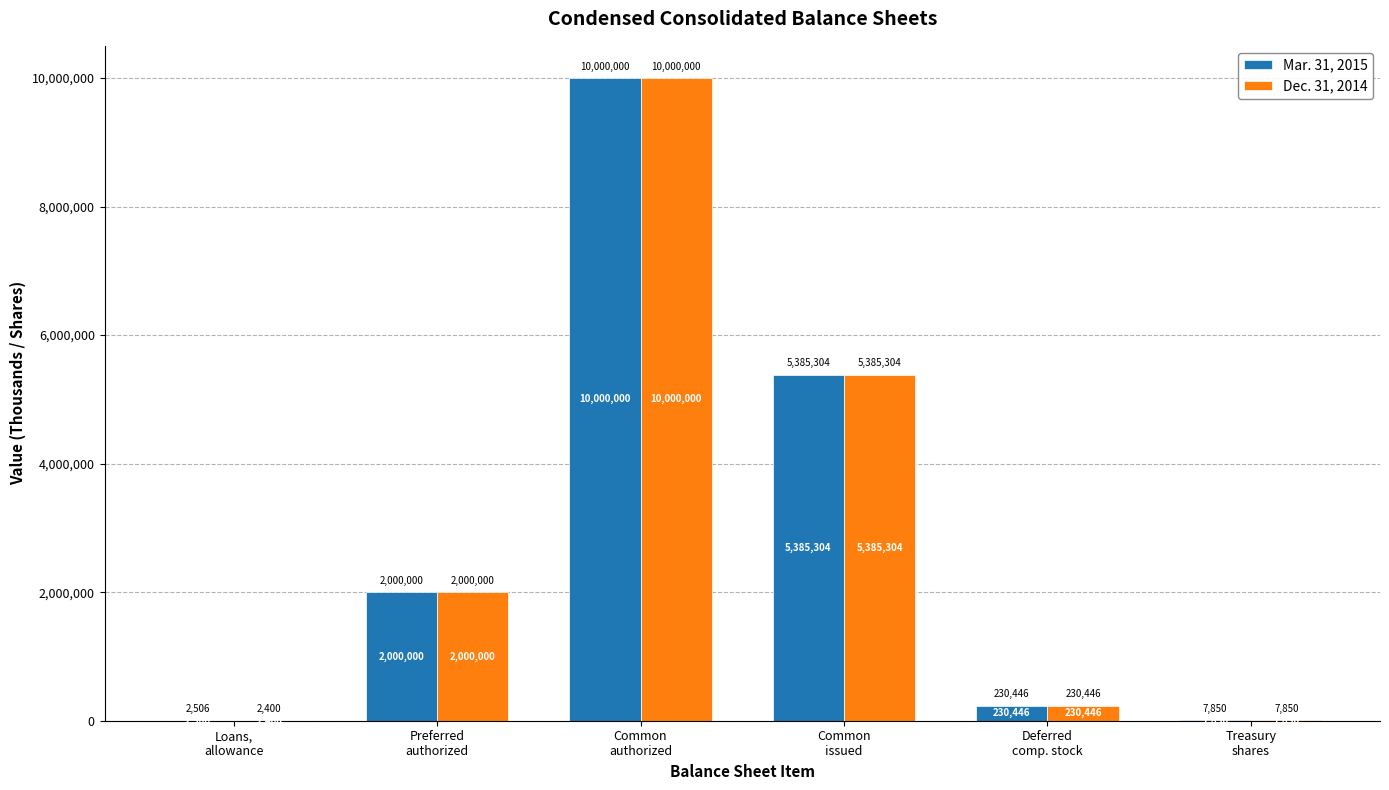

Which series has the largest total across all categories?

Mar. 31, 2015